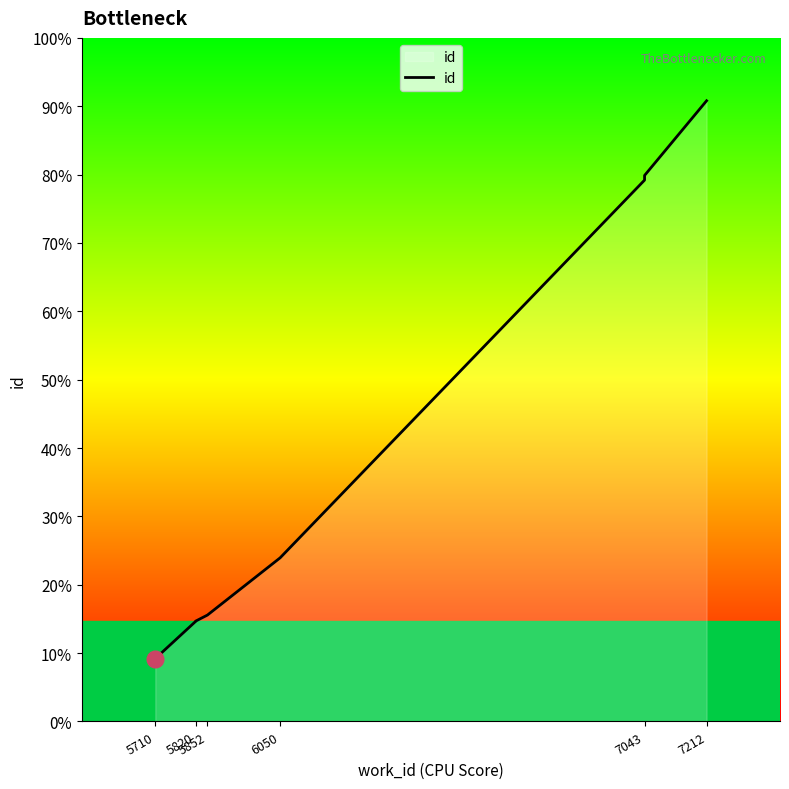

What is the sum of all values?

170337